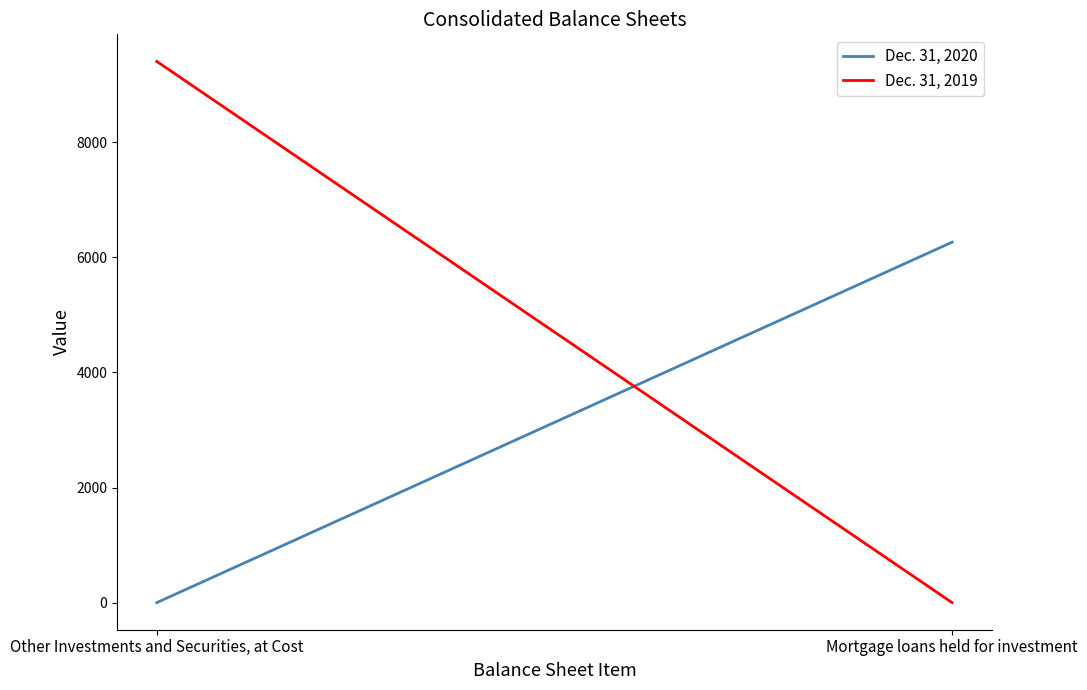

Reading right to left, what are all the values shown in this chart?

Dec. 31, 2020: 6264	0
Dec. 31, 2019: 0	9405